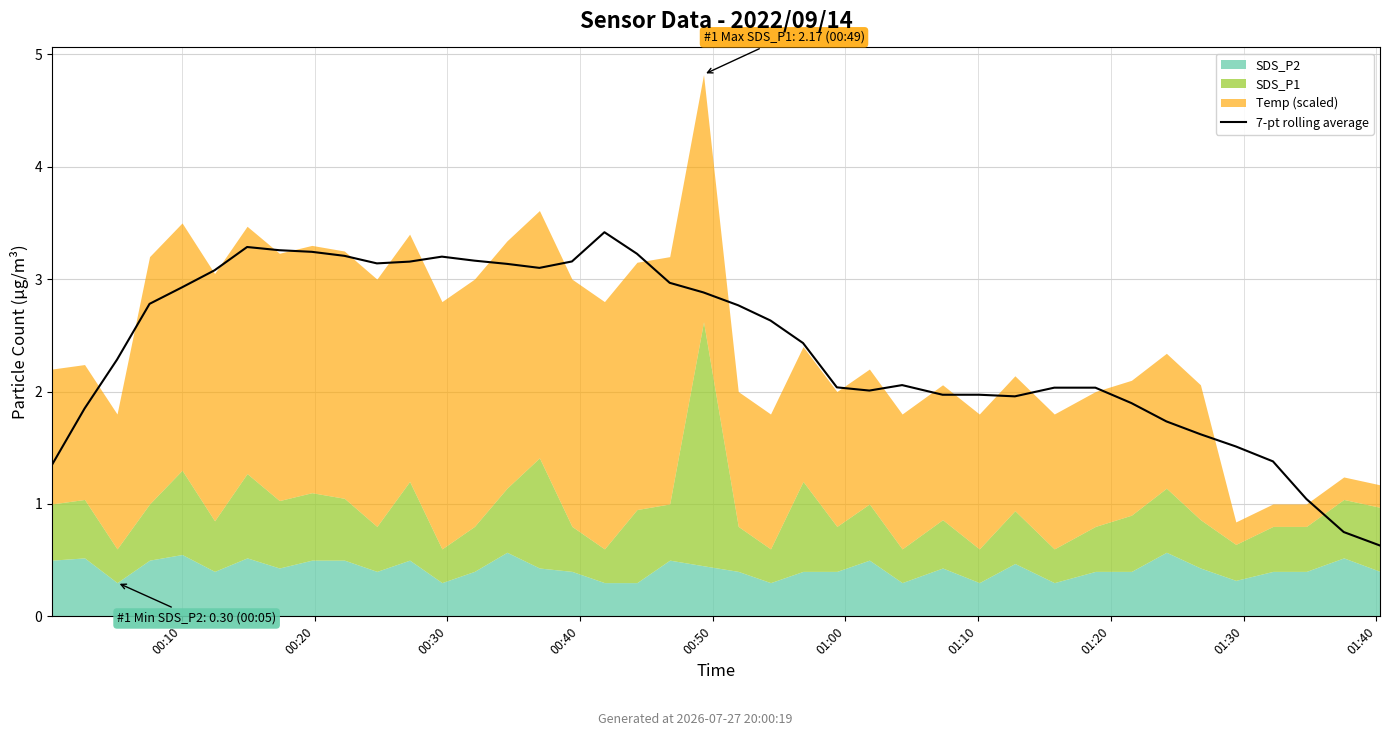

What is the change in value from 18 to 39?

-2.6